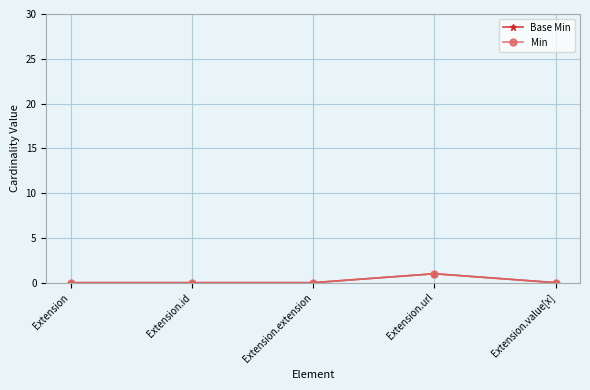

Where is the first local maximum for Base Min?

Extension.url